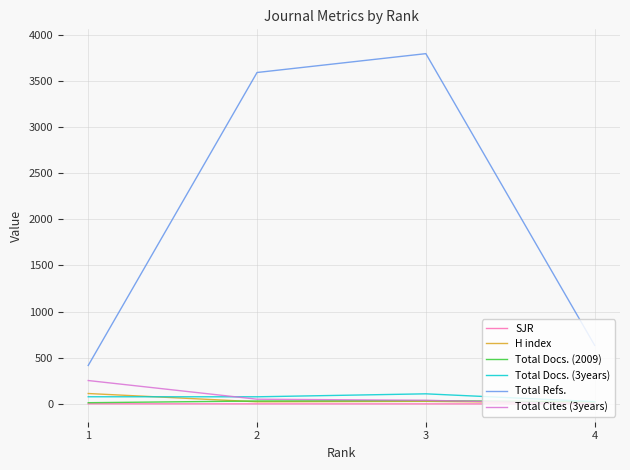

Where does the Total Docs. (2009) series first go above 31?

2